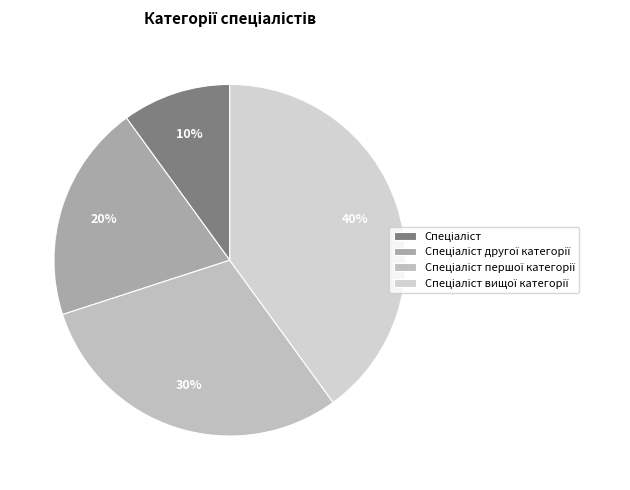

How many slices are in this pie chart?

4